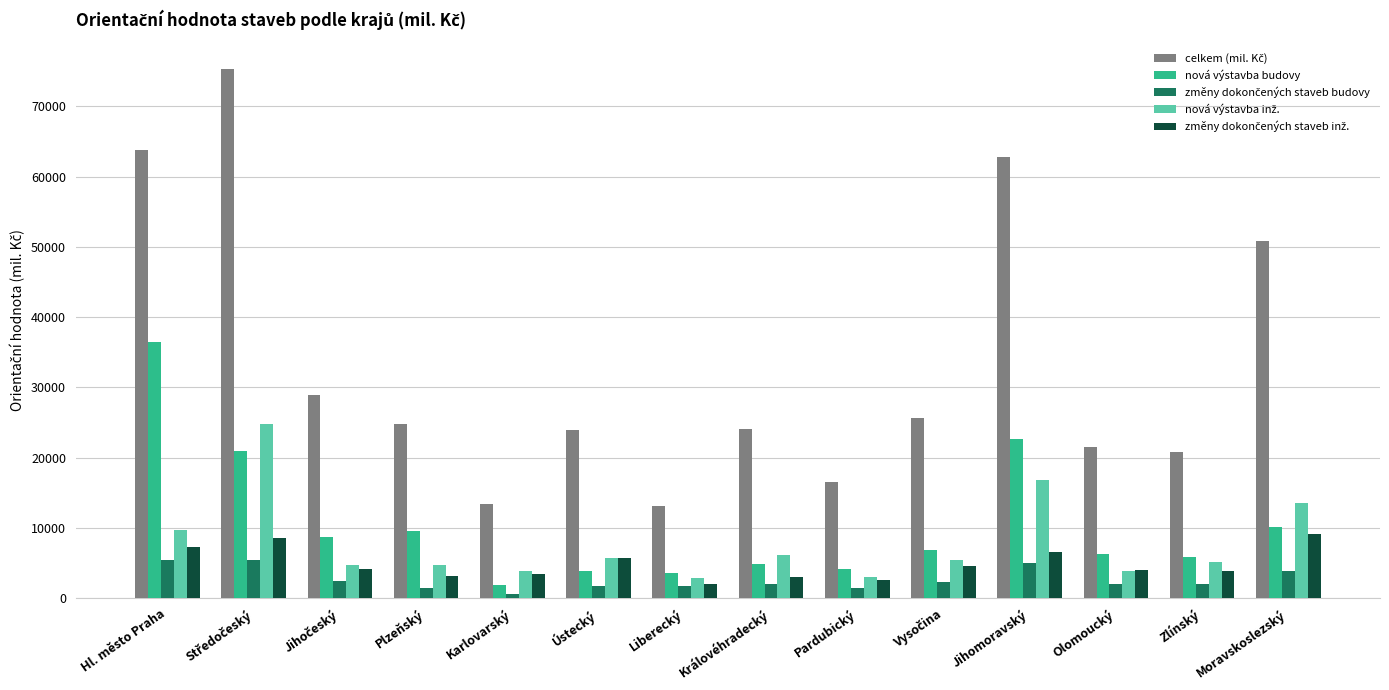

What is the difference between the second highest and second lowest values in the nová výstavba budovy series?

19136